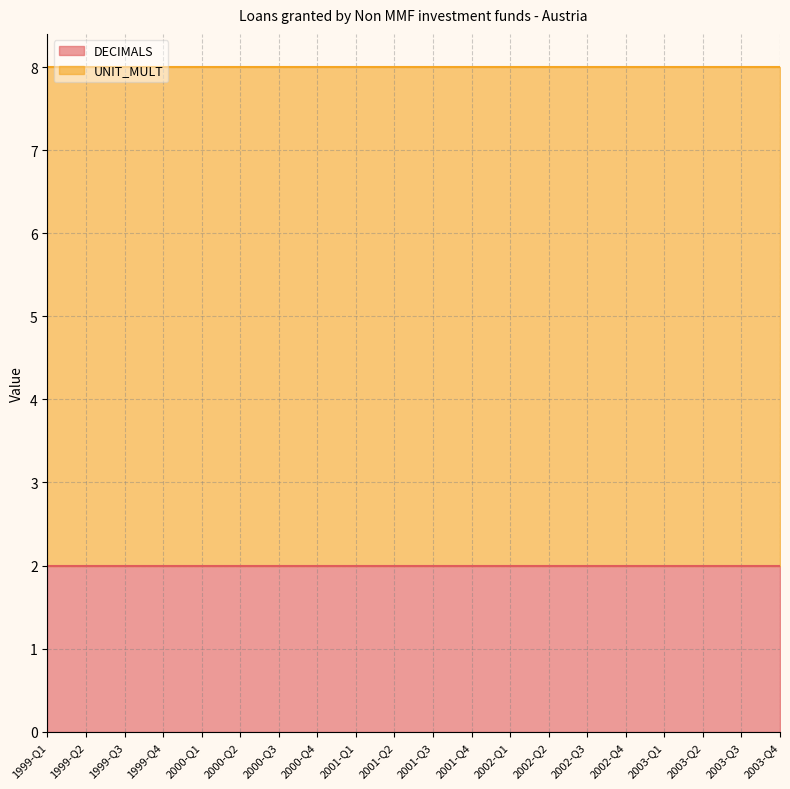

Reading left to right, transcribe all the data shown in this chart.

DECIMALS: 2	2	2	2	2	2	2	2	2	2	2	2	2	2	2	2	2	2	2	2
UNIT_MULT: 6	6	6	6	6	6	6	6	6	6	6	6	6	6	6	6	6	6	6	6